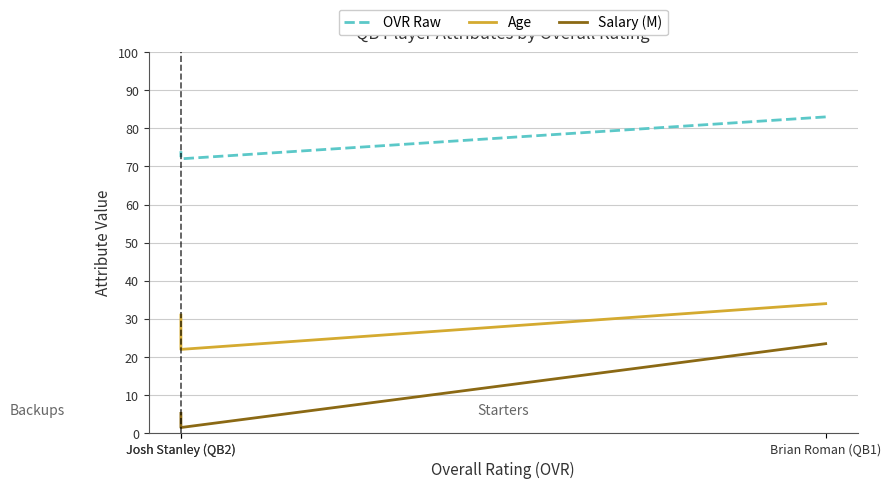

What is the difference between the Age values at Josh Stanley (QB2) and Josh Stanley (QB2)?

9.0